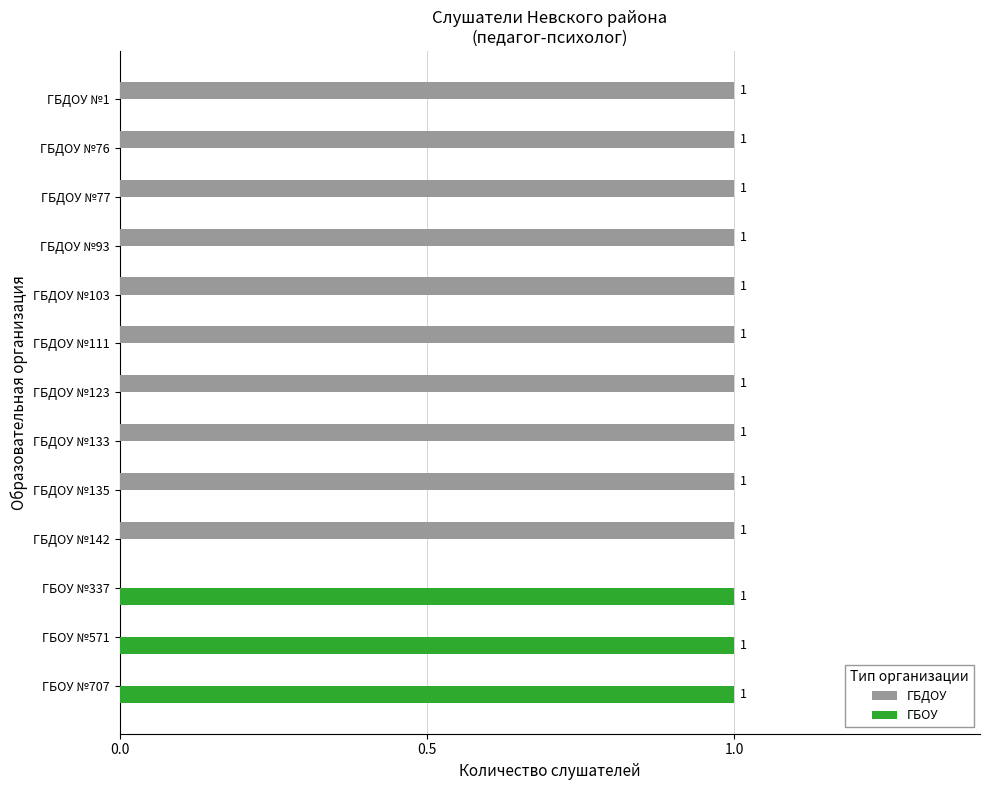

What is the sum of all ГБДОУ values?

10